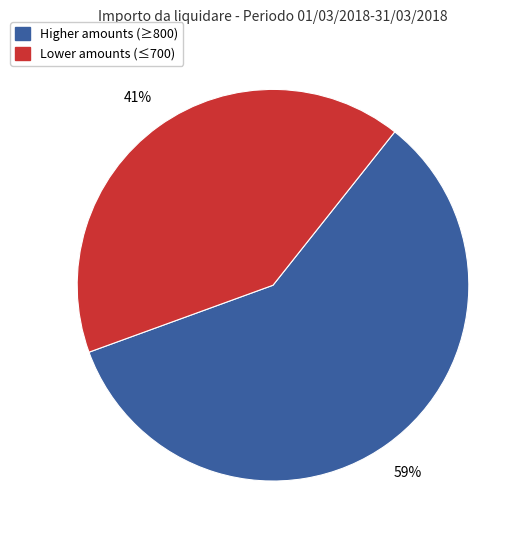

Is there any slice that represents more than half of the pie?

Yes